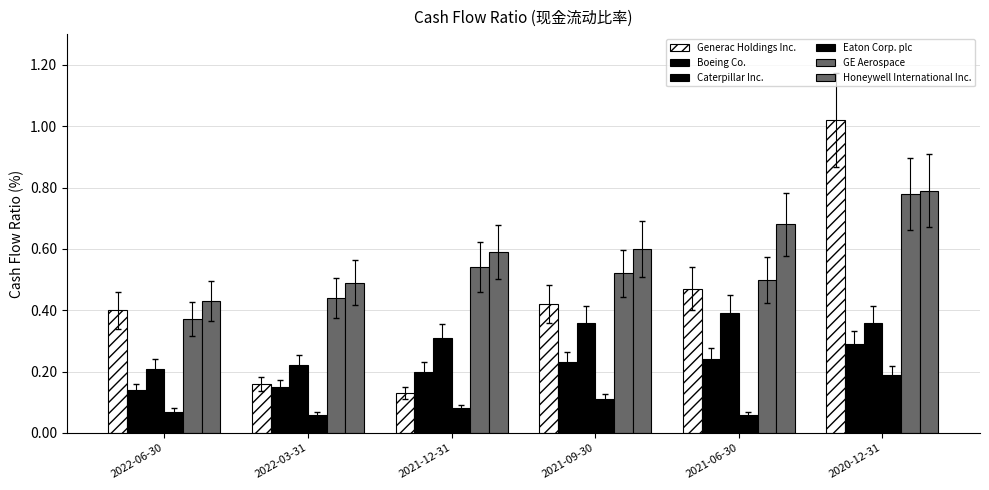

Reading left to right, what are all the values shown in this chart?

Generac Holdings Inc.: 0.4	0.2	0.1	0.4	0.5	1.0
Boeing Co.: 0.1	0.1	0.2	0.2	0.2	0.3
Caterpillar Inc.: 0.2	0.2	0.3	0.4	0.4	0.4
Eaton Corp. plc: 0.1	0.1	0.1	0.1	0.1	0.2
GE Aerospace: 0.4	0.4	0.5	0.5	0.5	0.8
Honeywell International Inc.: 0.4	0.5	0.6	0.6	0.7	0.8